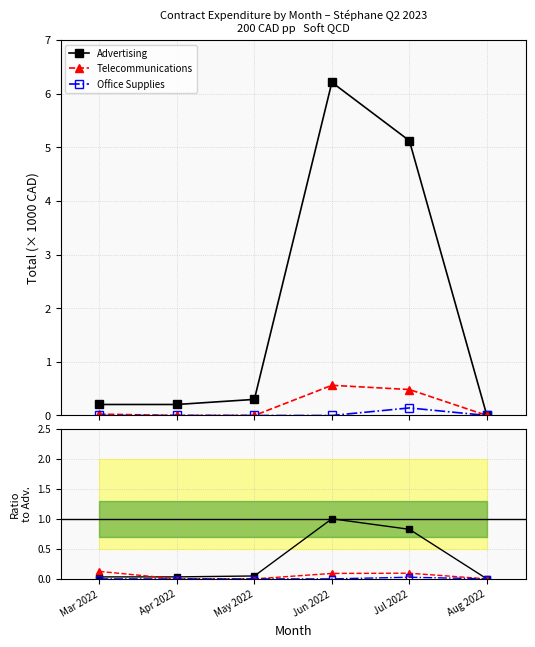

What is the label of the 4th point from the right?

May 2022